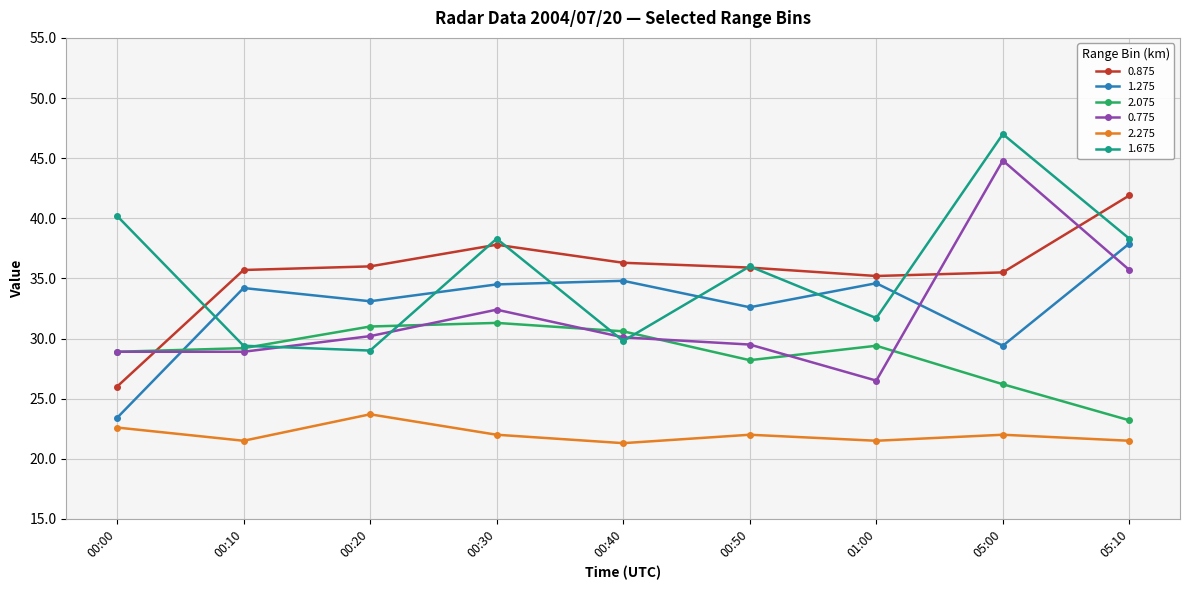

What is the difference between the second highest and second lowest values in the 0.875 series?

2.6